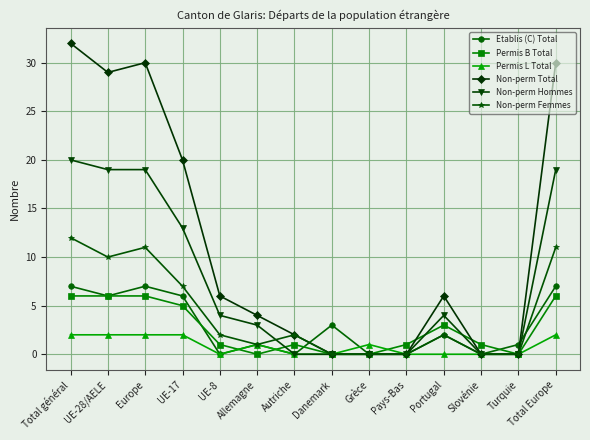

List the series in order of their peak value, lowest first.

Permis L Total, Permis B Total, Etablis (C) Total, Non-perm Femmes, Non-perm Hommes, Non-perm Total